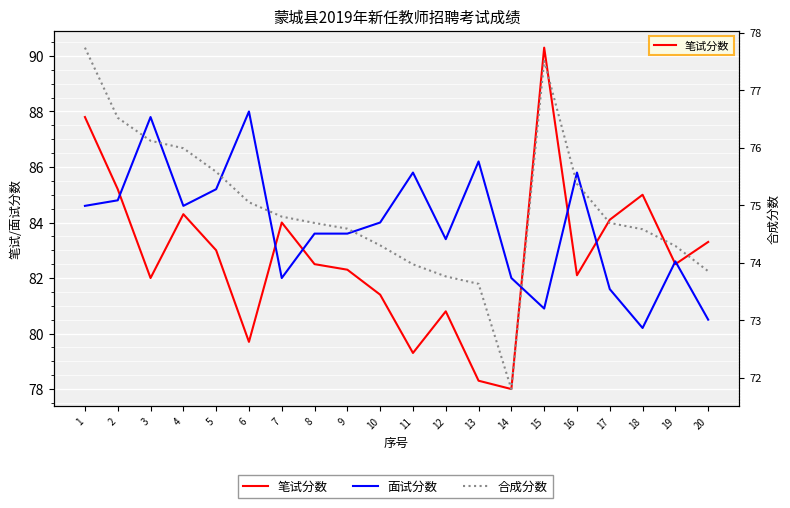

What is the approximate value of 合成分数 at 16?

75.4